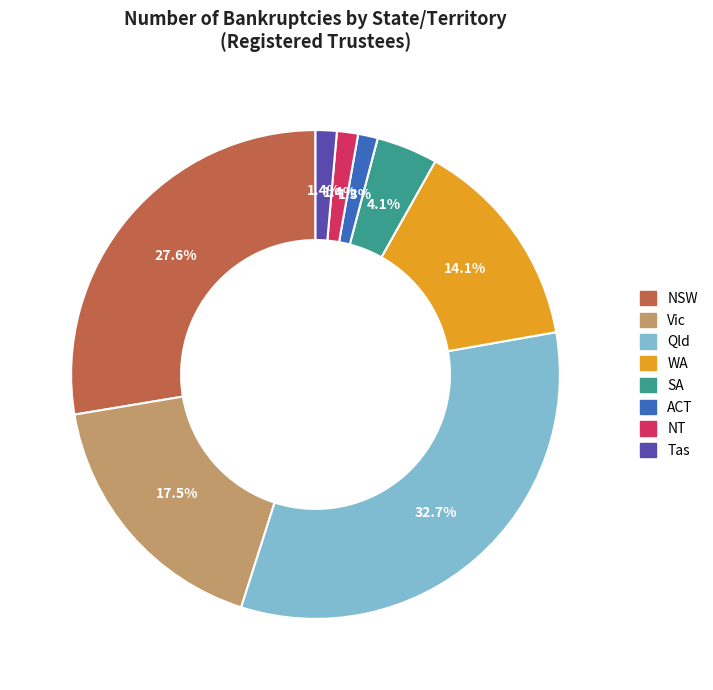

Which has a higher value, NSW or ACT?

NSW